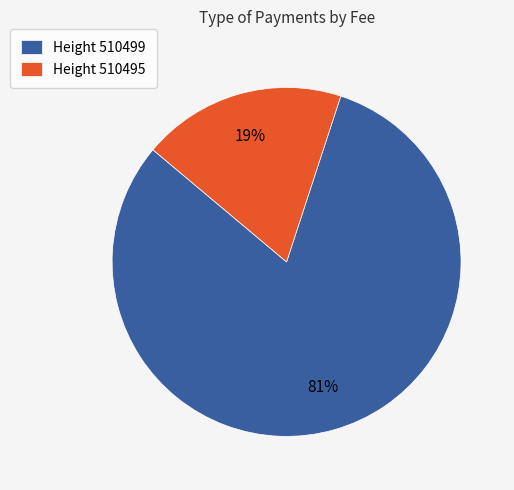

To the nearest percent, what is the average slice percentage?

50%